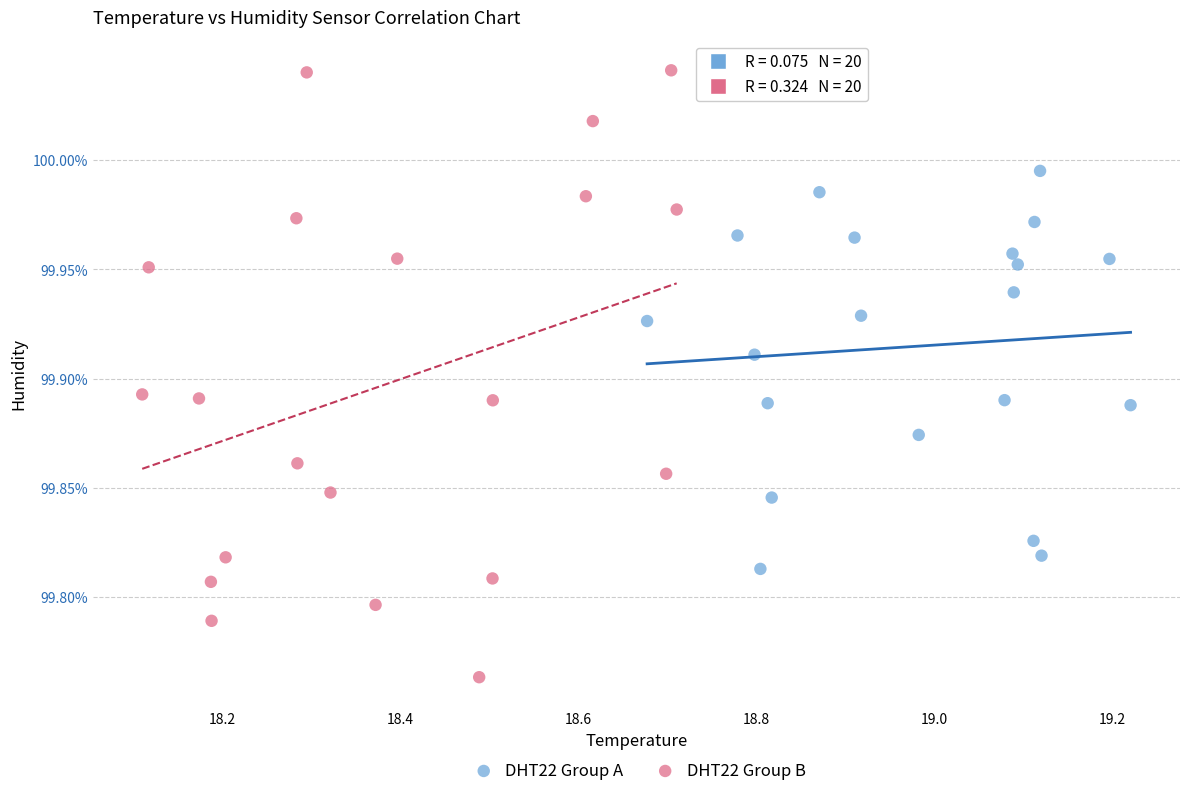

What are all the series names shown in the legend?

DHT22 Group A, DHT22 Group B